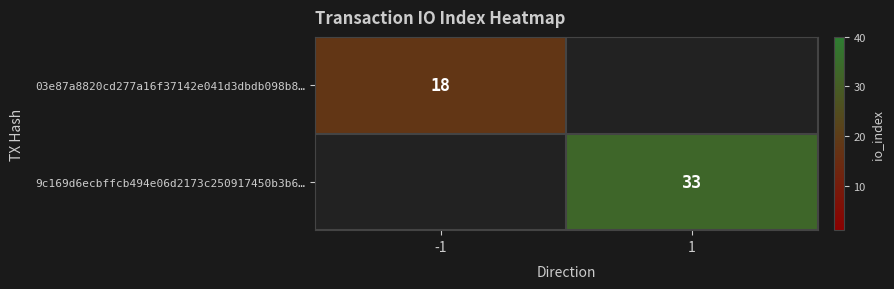

True or false: 9c169d6ecbffcb494e06d2173c250917450b3b6… has a value of 54 at 1.

False